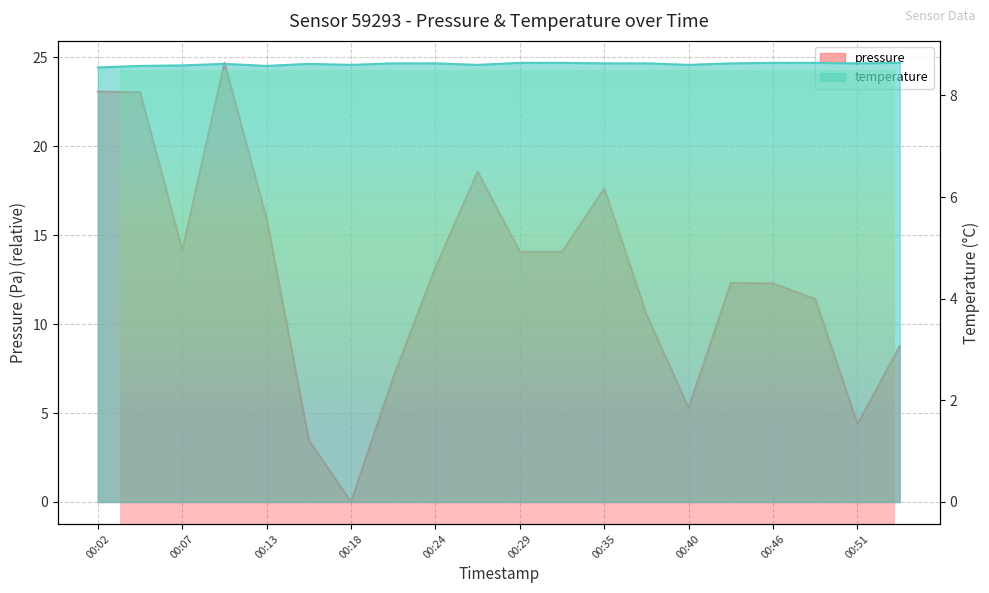

Reading left to right, extract all data points from this chart.

pressure: 23.1	23.0	14.1	24.7	15.9	3.5	0.0	7.0	13.2	18.6	14.1	14.1	17.6	10.5	5.3	12.3	12.3	11.4	4.4	8.8
temperature: 8.6	8.6	8.6	8.6	8.6	8.6	8.6	8.6	8.6	8.6	8.6	8.6	8.6	8.6	8.6	8.6	8.6	8.6	8.6	8.6